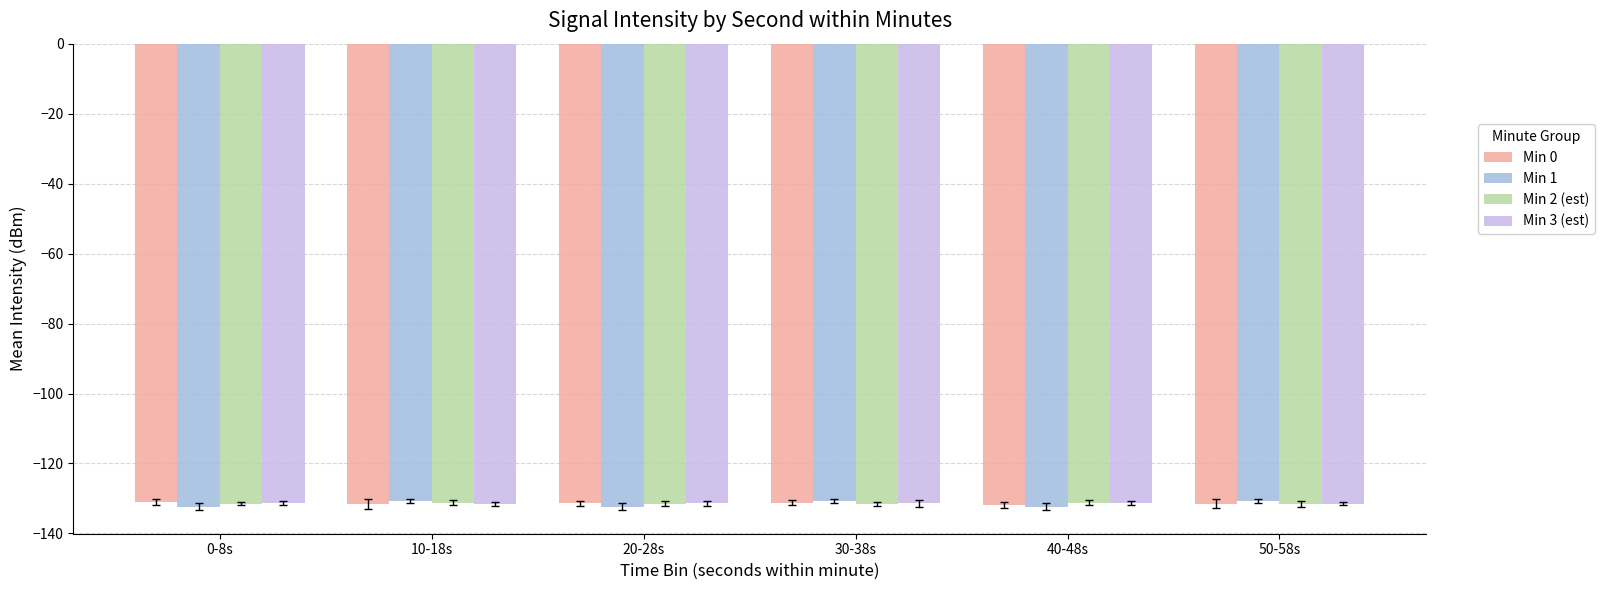

What is the sum of all Min 3 (est) values?

-788.5